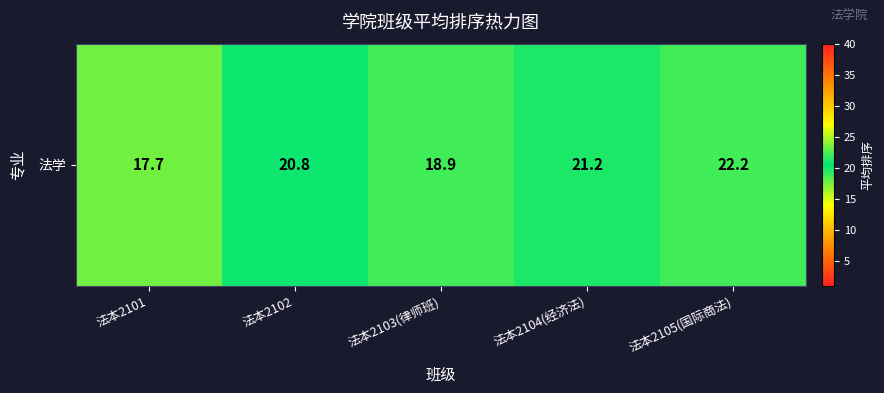

Reading left to right, extract all data points from this chart.

17.7	20.8	18.9	21.2	22.2